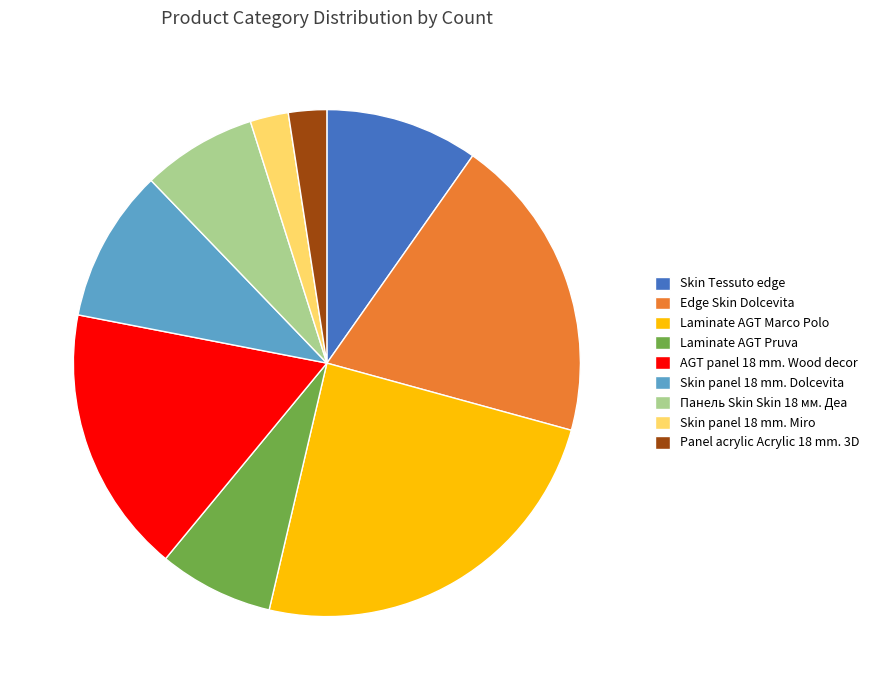

Is there a majority slice in this chart?

No